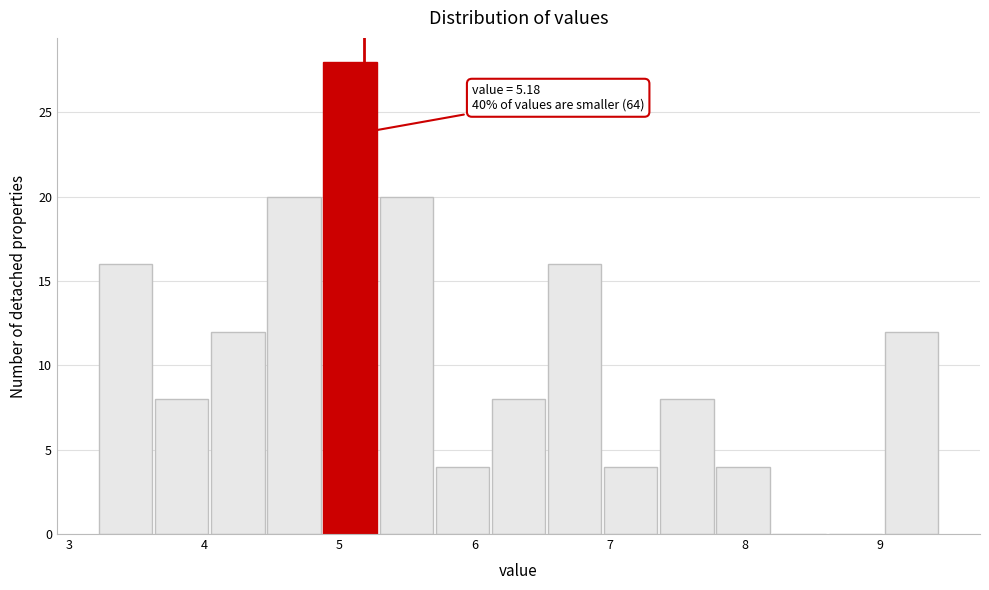

Which range on the x-axis has the tallest bar?

4.9 to 5.3